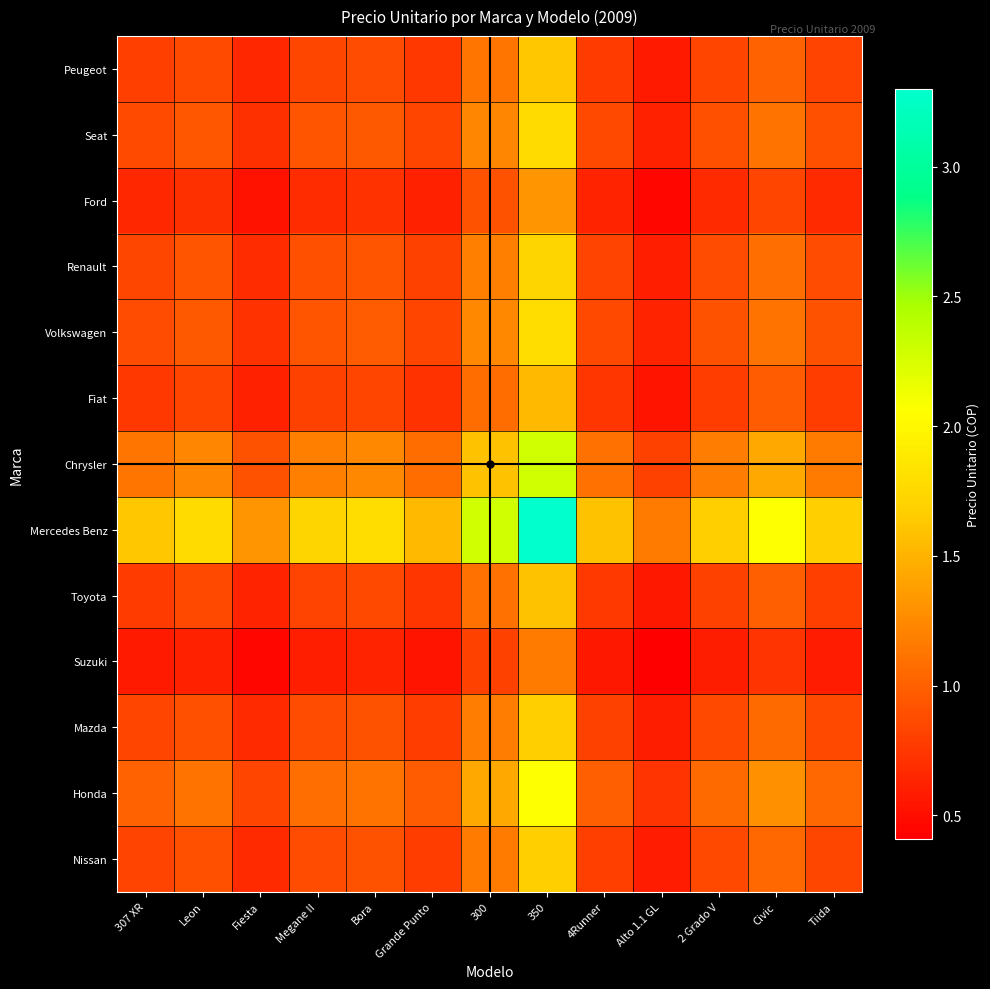

At how many categories does at least one series exceed 9386208?

13